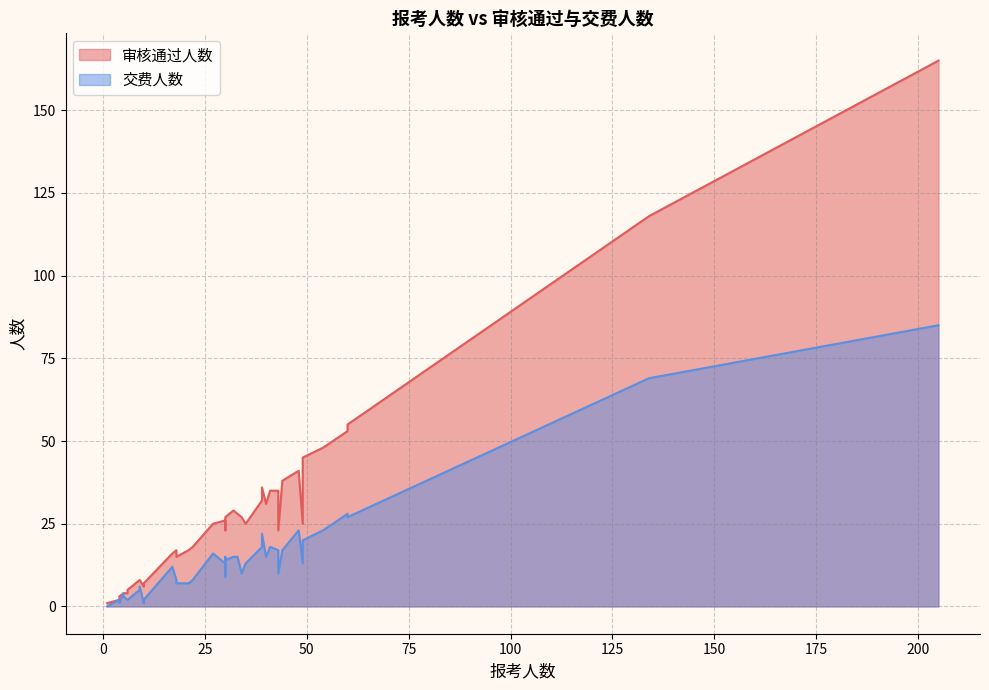

True or false: 交费人数 and 审核通过人数 intersect in this chart.

False